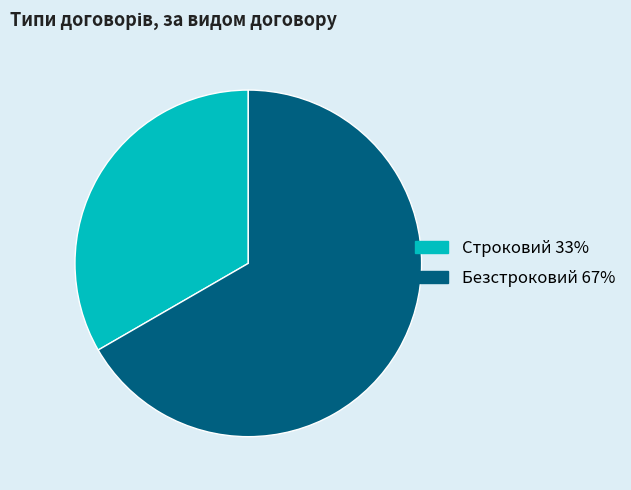

Is it true that Безстроковий is 67% of the pie?

True